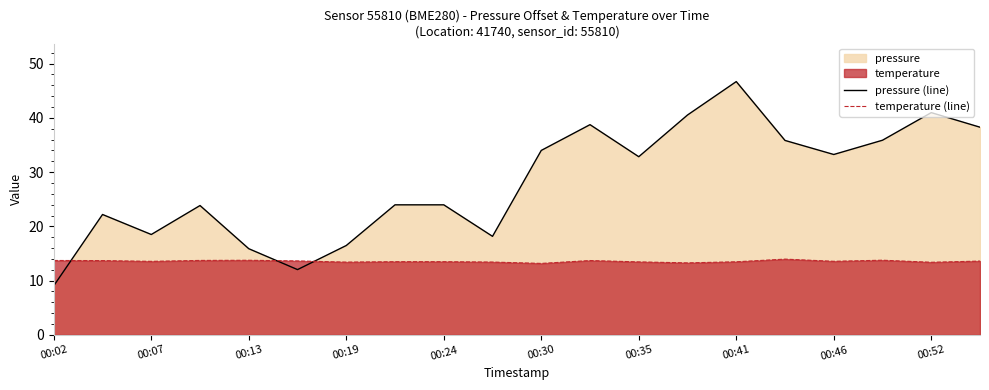

What is the difference between the maximum and second lowest values in the temperature (line) series?

0.7